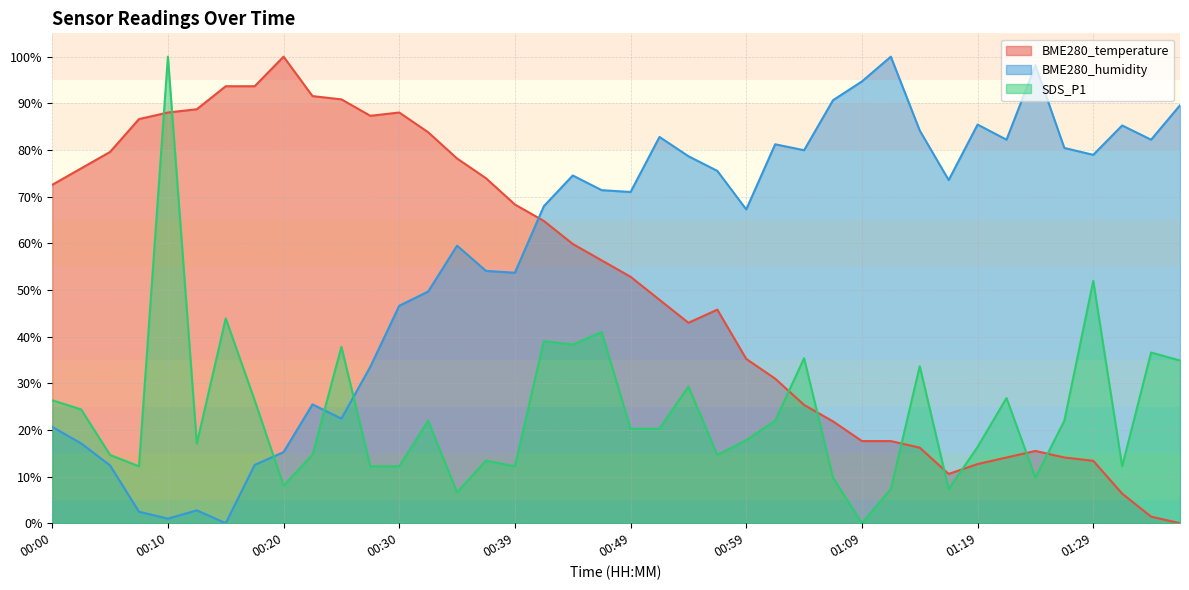

Is it true that BME280_temperature equals 44.6 at 00:03?

False